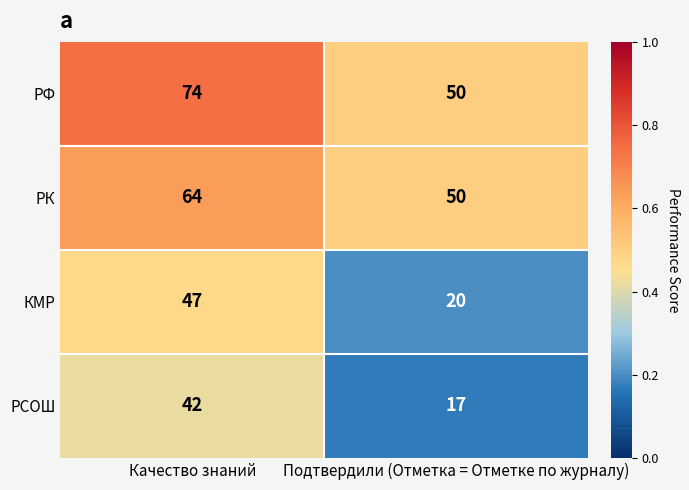

Which series has the largest total across all categories?

РФ